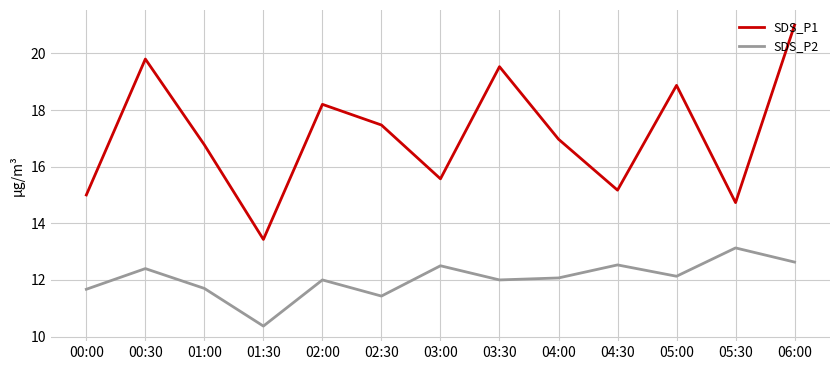

Where is SDS_P2 nearest to the value 11?

02:30